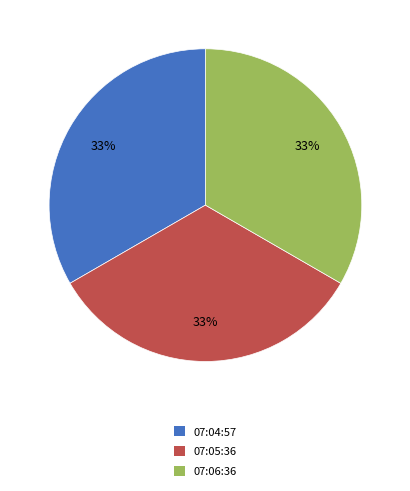

How many slices are in this pie chart?

3